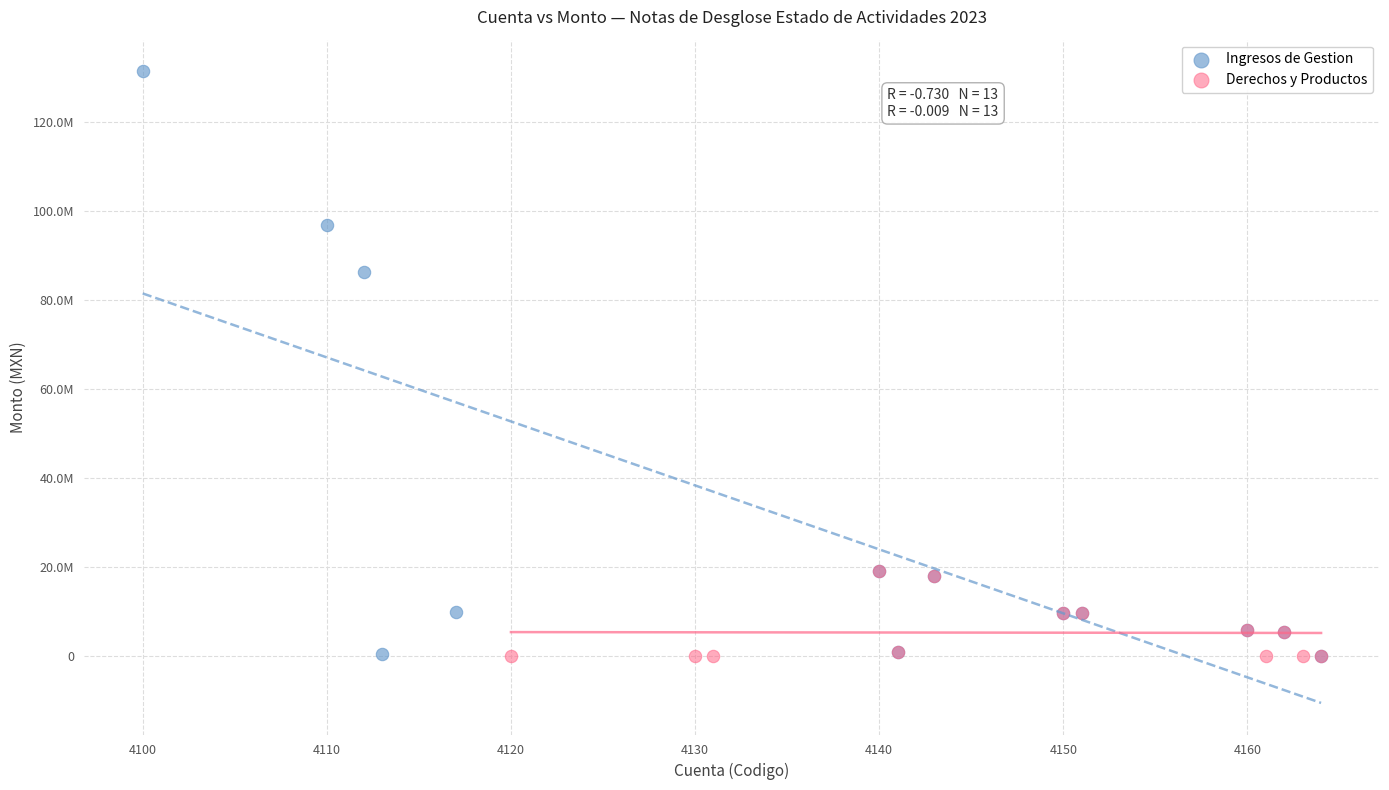

Which series reaches the maximum Y coordinate?

Ingresos de Gestion